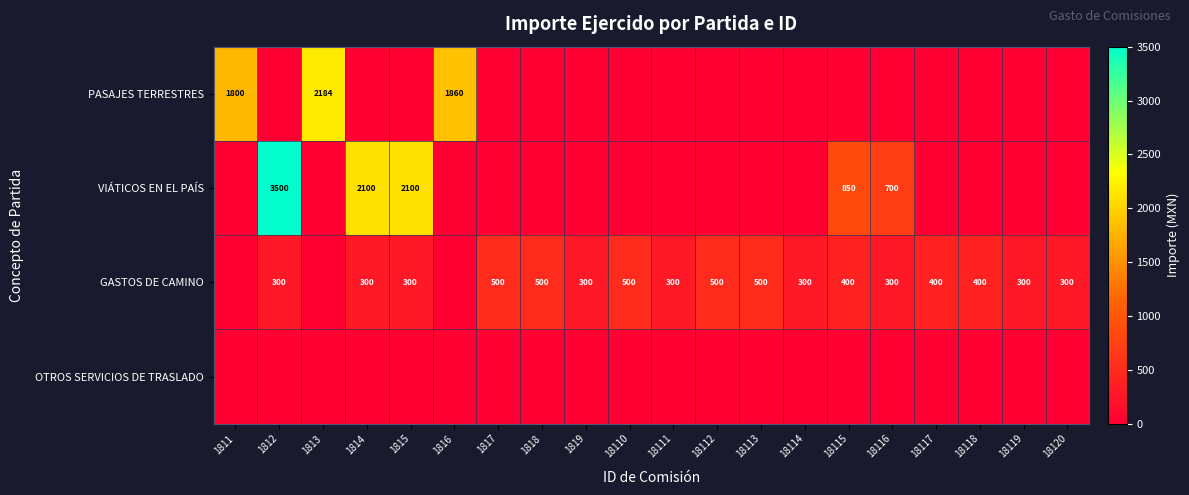

Where is PASAJES TERRESTRES nearest to the value 1092?

1811